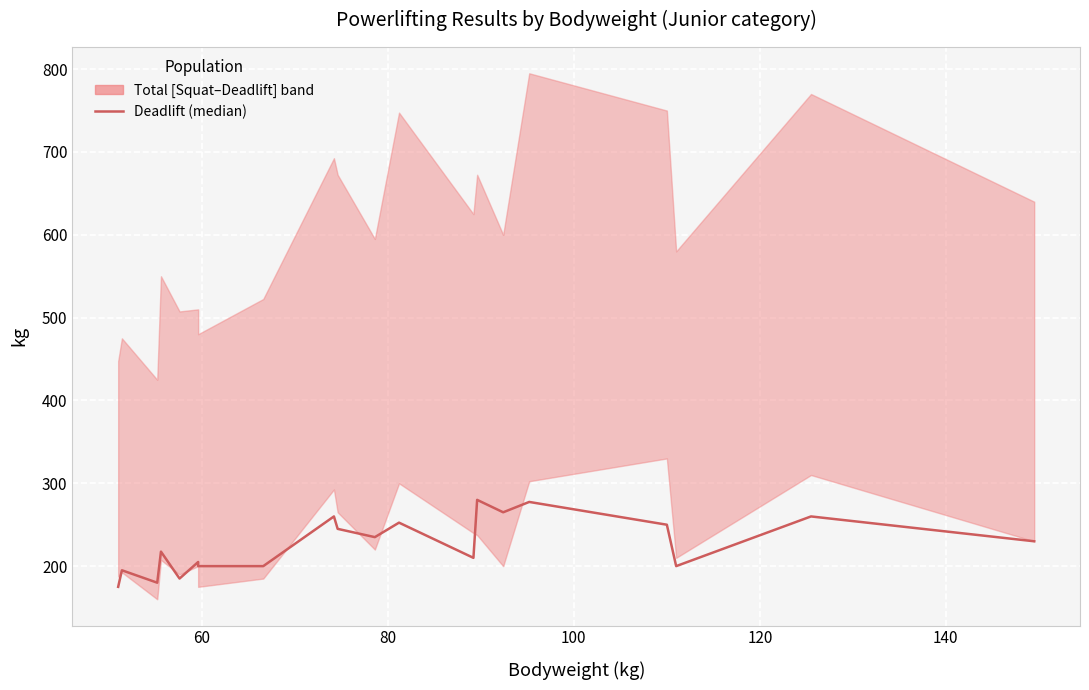

True or false: the data shows 120.0 at 8.

False